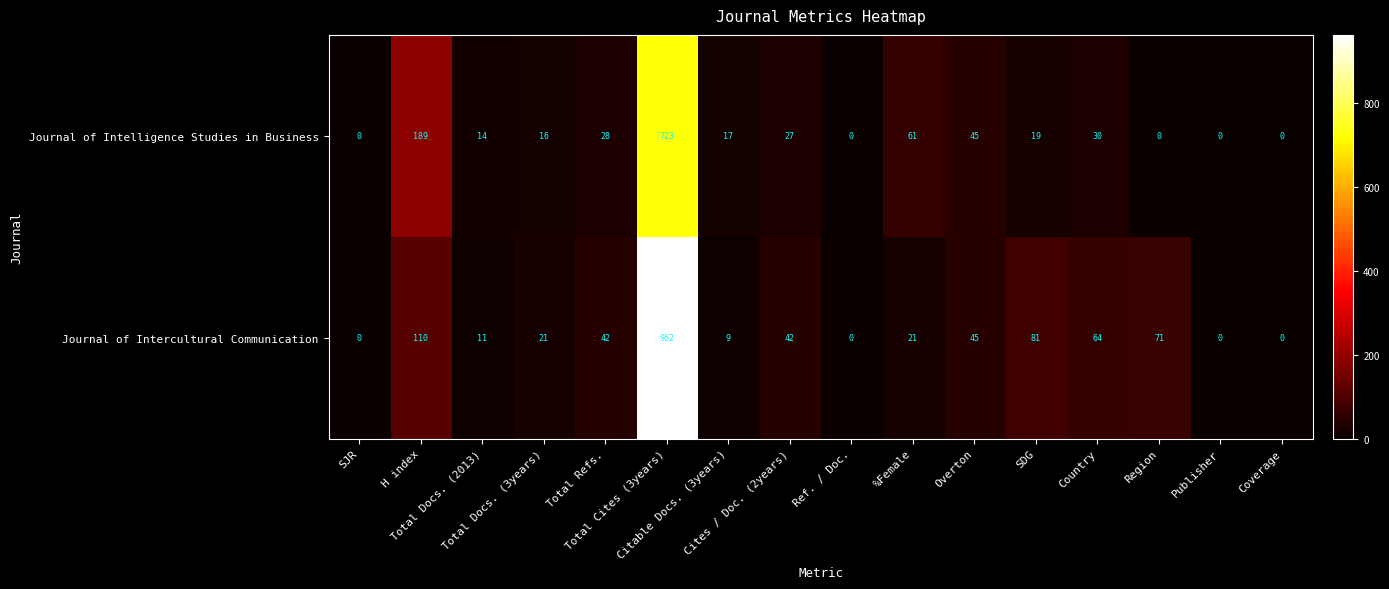

What is the difference between the second highest and second lowest values in the Journal of Intelligence Studies in Business series?

189